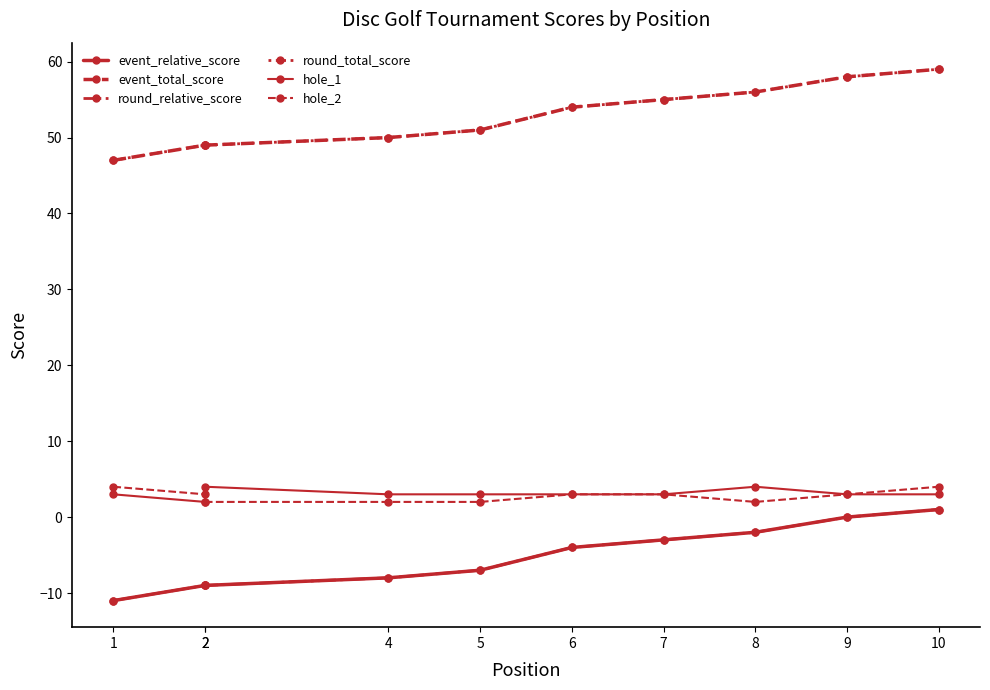

At which category does hole_2 reach its first local valley?

8